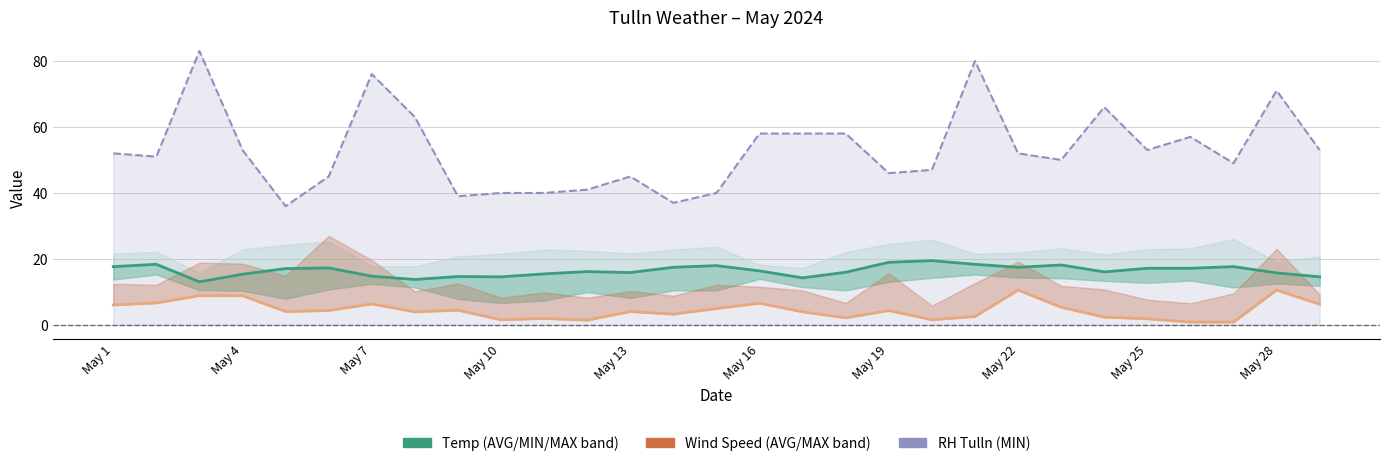

True or false: Wind Speed (AVG) and Temp_Tulln (AVG) cross at least once.

False